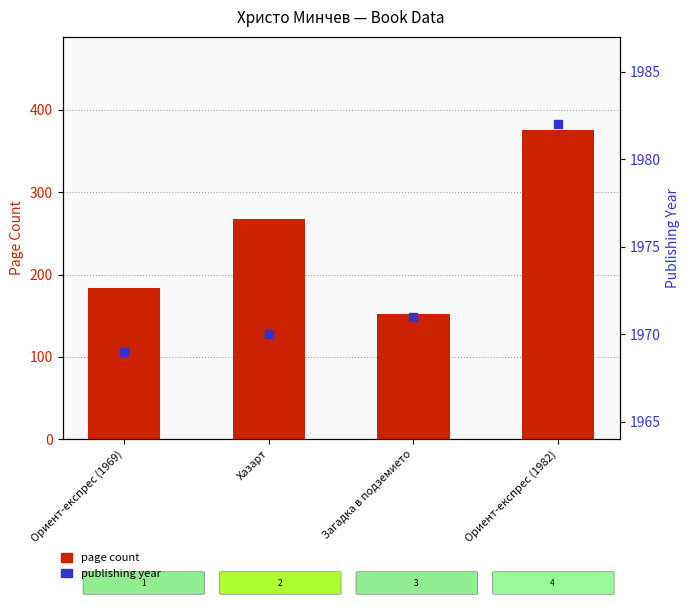

Which series has the largest Y range (max minus min)?

page count